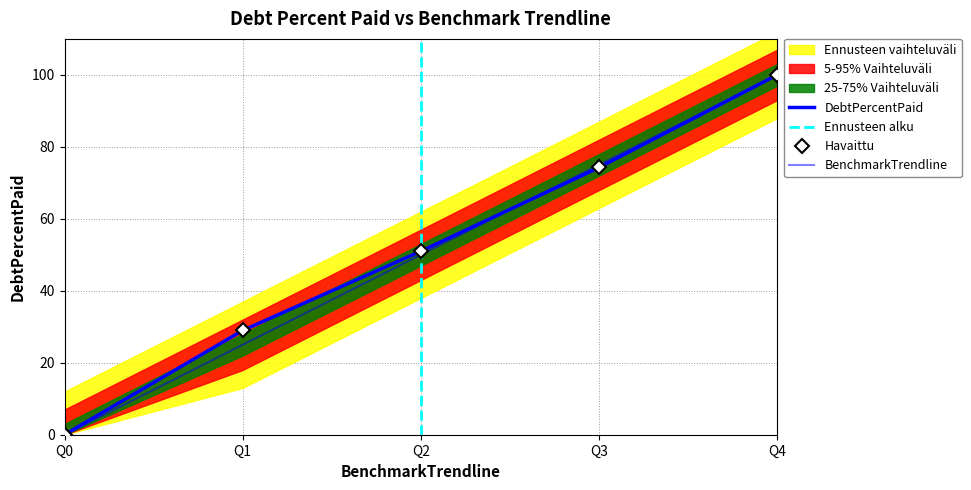

The DebtPercentPaid series shows 51.0 at Q2. True or false?

True